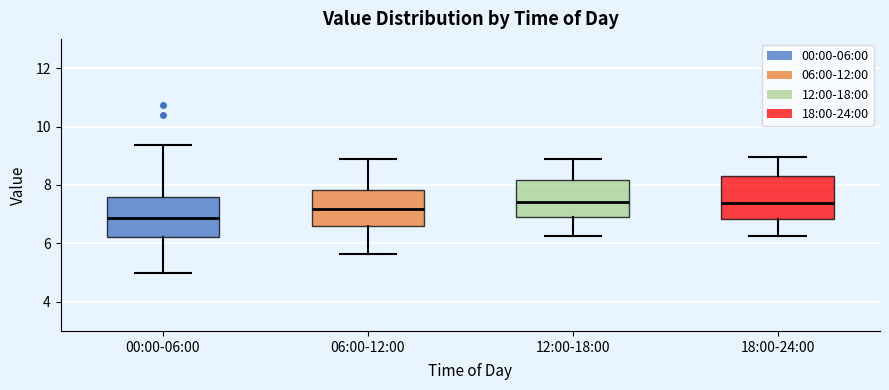

Reading left to right, transcribe this box plot: for each box, give where its median line is, the range the box spans, and where its two whiskers end, as read against the y-axis. The values are not printed on the chart, so give them approximately, as read against the axis.

00:00-06:00: median 6.8, box 6.2 to 7.6, whiskers 5.0 to 9.4
06:00-12:00: median 7.2, box 6.6 to 7.8, whiskers 5.6 to 9.0
12:00-18:00: median 7.4, box 6.8 to 8.2, whiskers 6.2 to 9.0
18:00-24:00: median 7.4, box 6.8 to 8.4, whiskers 6.2 to 9.0